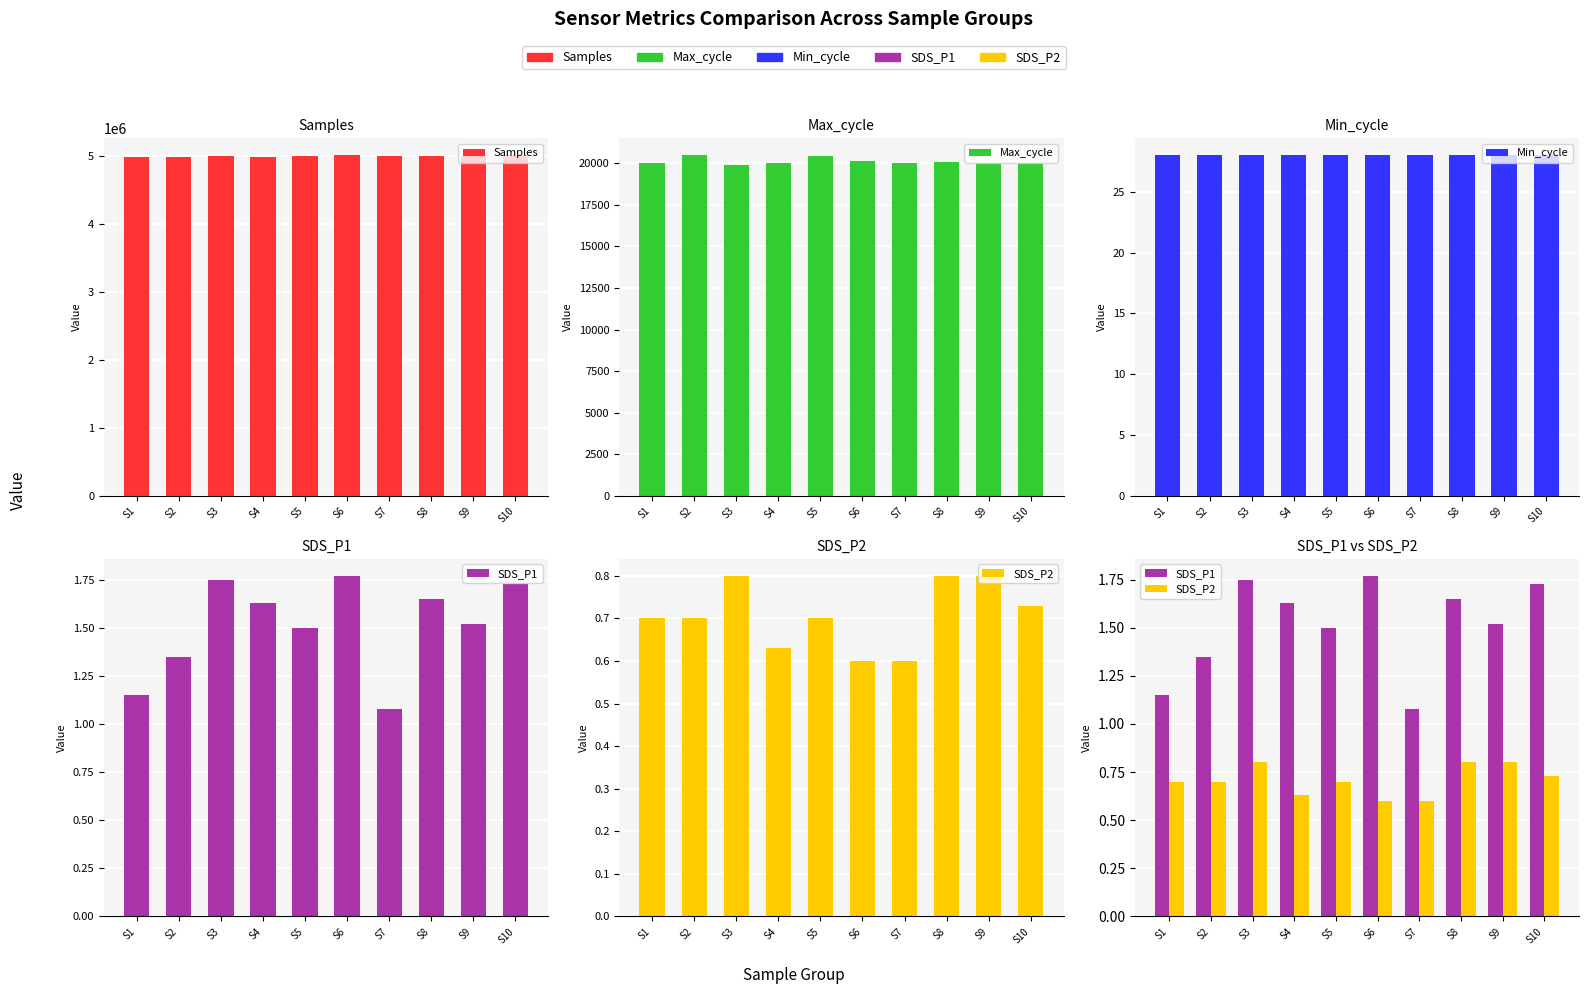

What is the difference between the maximum and minimum values in the Max_cycle series?

550.0